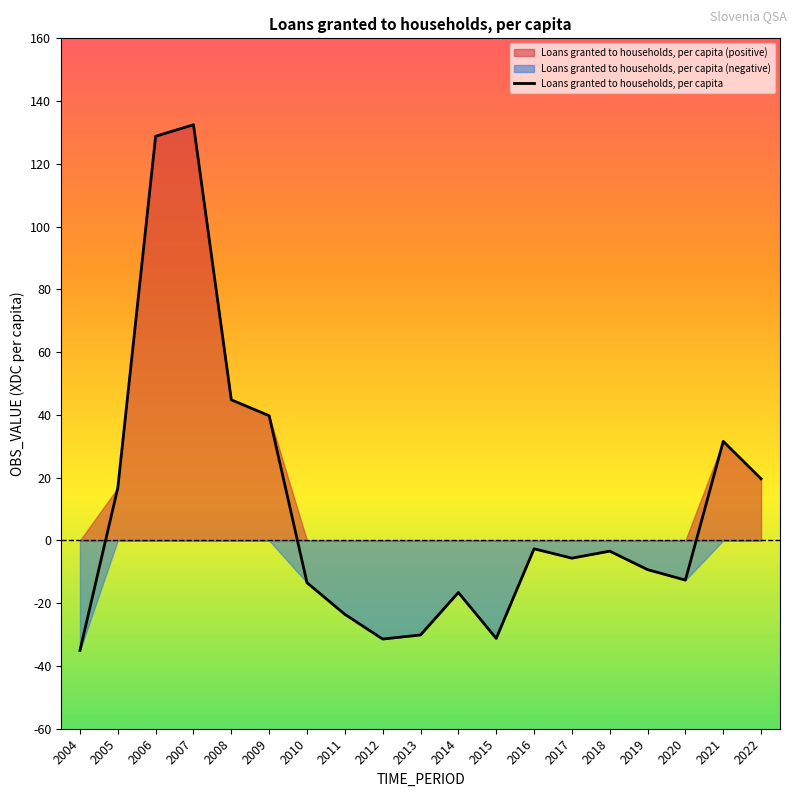

Which category has the lowest value across all series?

2004